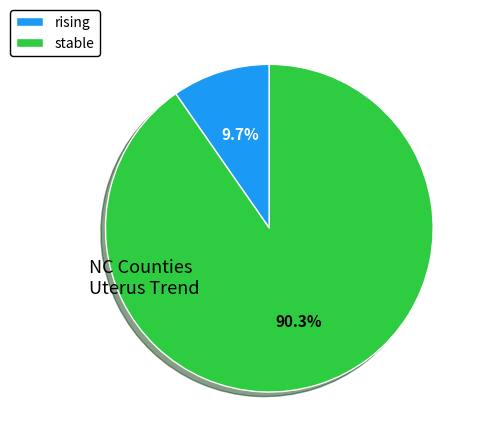

How many segments does this pie chart have?

2